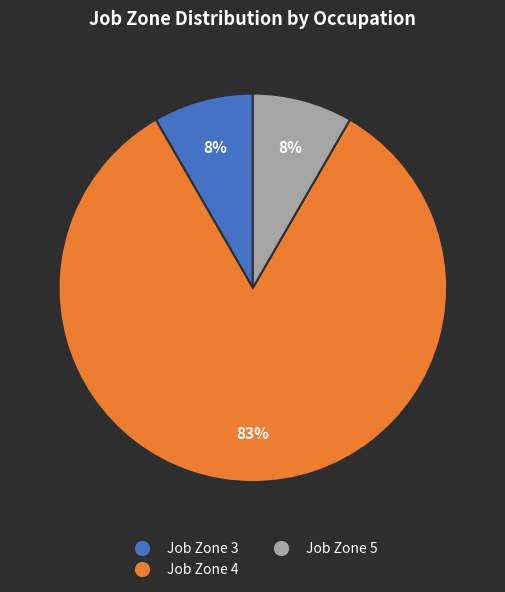

Does any single category account for the majority?

Yes